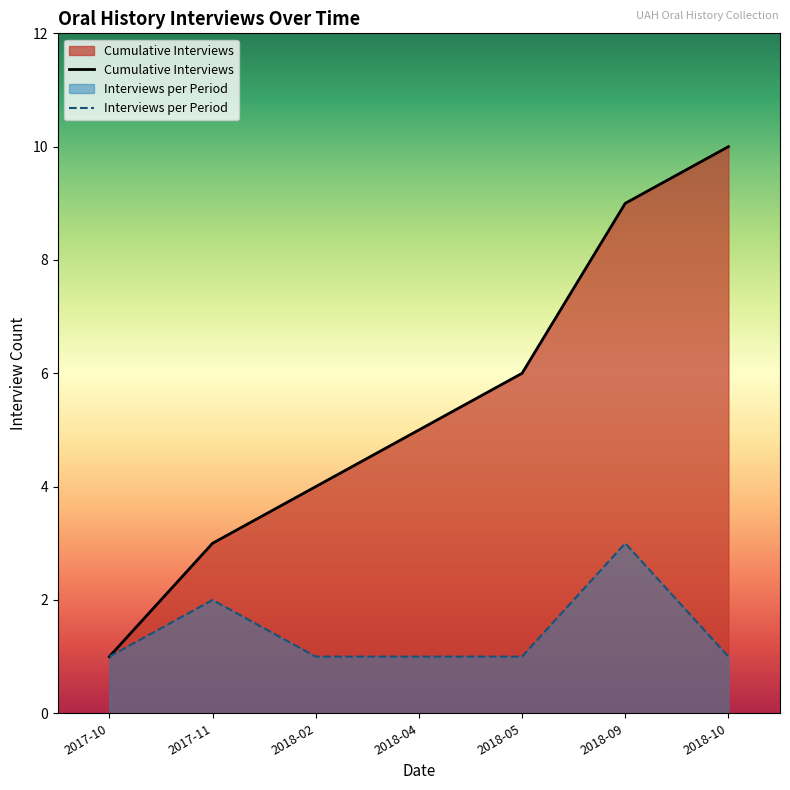

Rank the series by their maximum value, from lowest to highest.

Interviews per Period, Cumulative Interviews